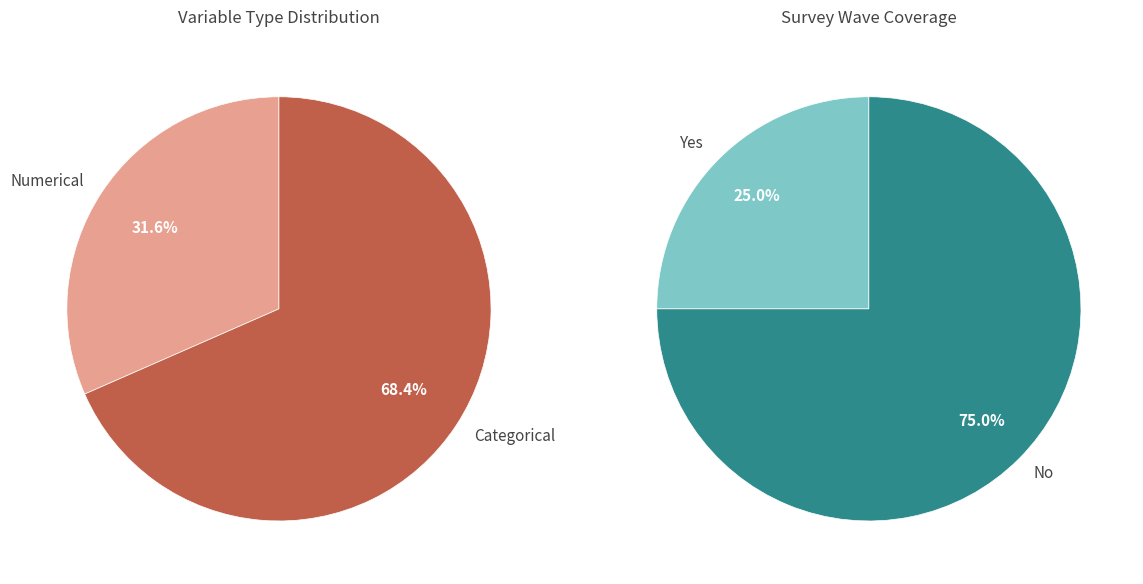

To the nearest percent, what portion does Numerical represent?

32%